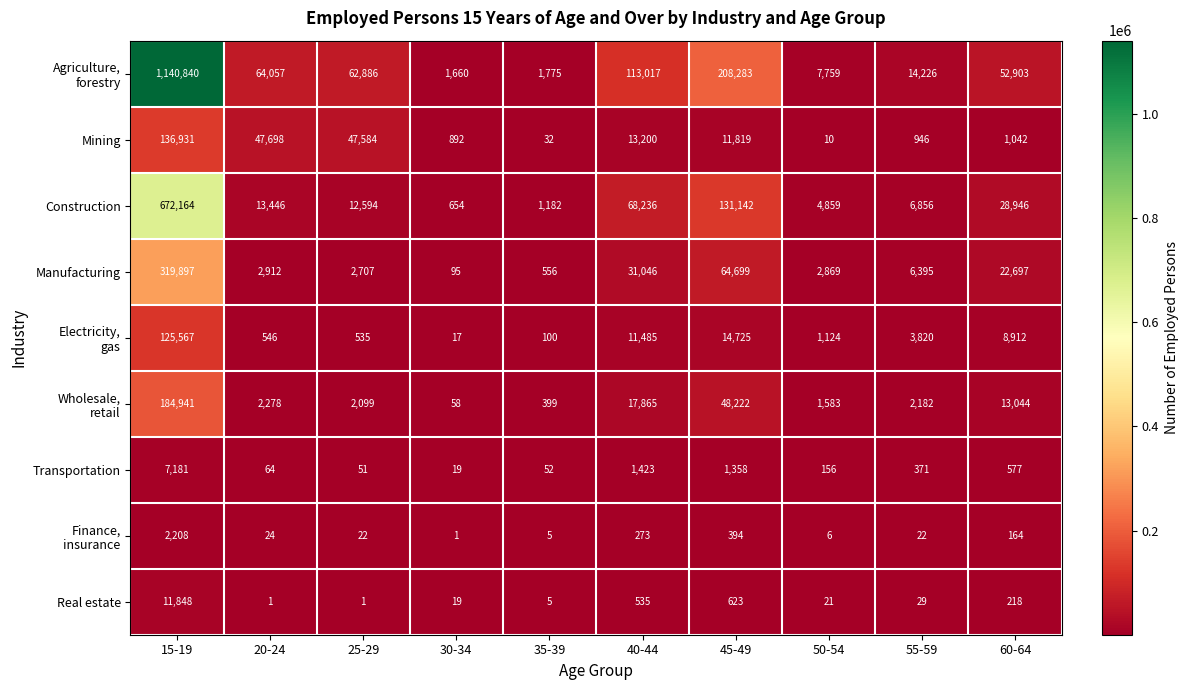

Count the number of categories in the chart.

10